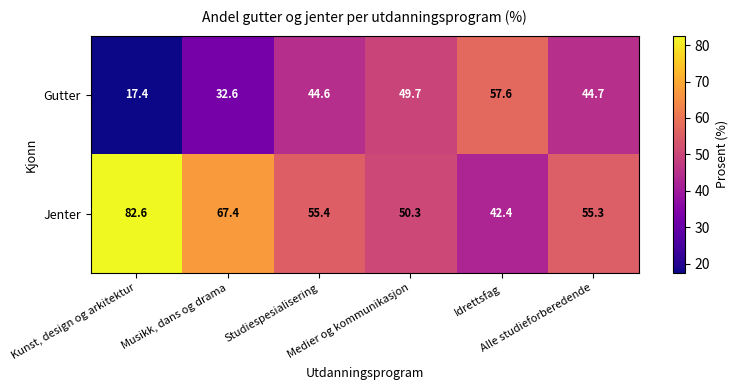

What is the sum of all Gutter values?

246.6